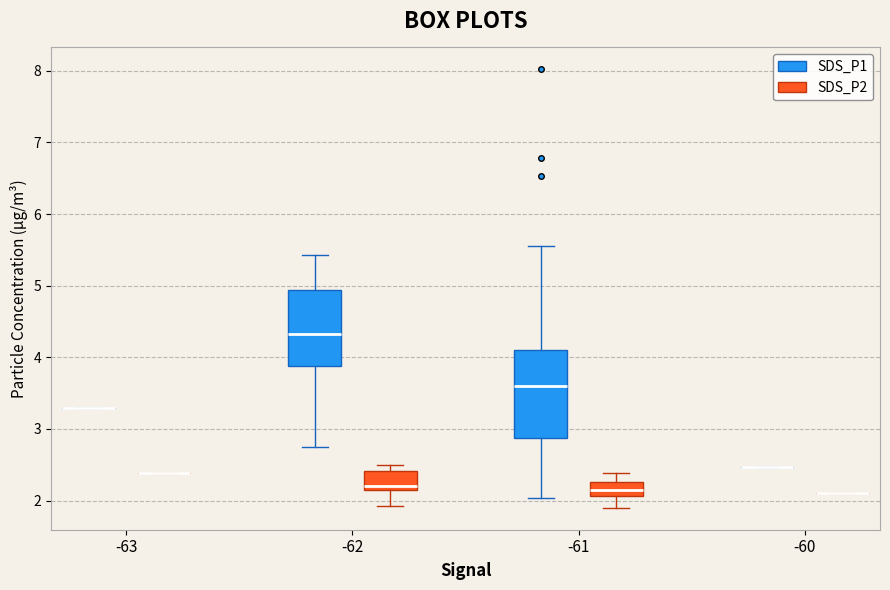

Comparing the boxes themselves (not the whiskers), which one is the tallest?

-61 (SDS_P1)